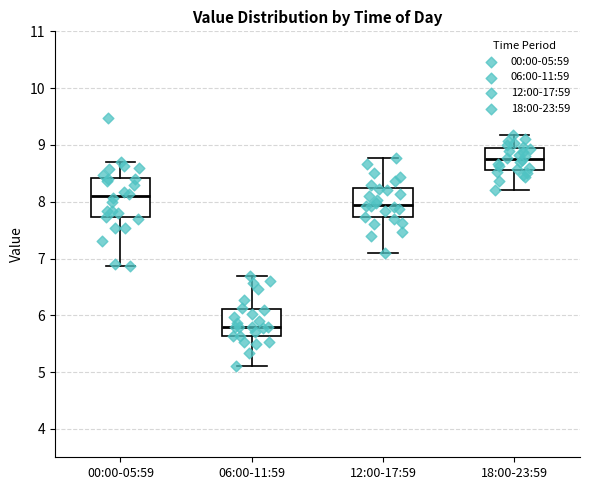

Reading left to right, transcribe this box plot: for each box, give where its median line is, the range the box spans, and where its two whiskers end, as read against the y-axis. The values are not printed on the chart, so give them approximately, as read against the axis.

00:00-05:59: median 8.1, box 7.7 to 8.4, whiskers 6.9 to 8.7
06:00-11:59: median 5.8, box 5.6 to 6.1, whiskers 5.1 to 6.7
12:00-17:59: median 8.0, box 7.7 to 8.2, whiskers 7.1 to 8.8
18:00-23:59: median 8.8, box 8.6 to 8.9, whiskers 8.2 to 9.2